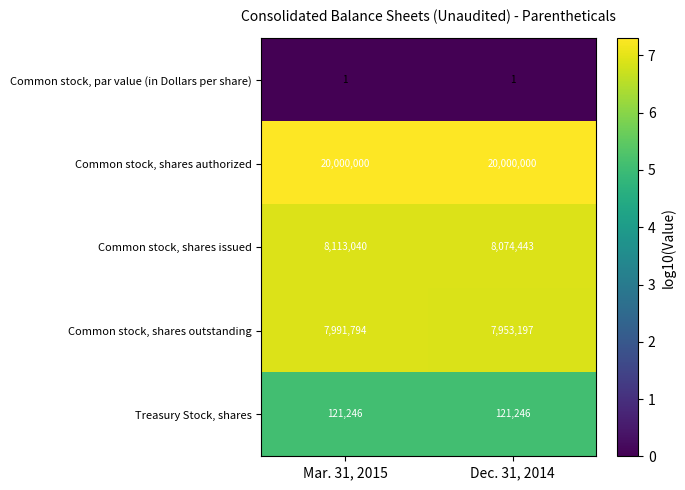

How many distinct data groups are displayed?

5